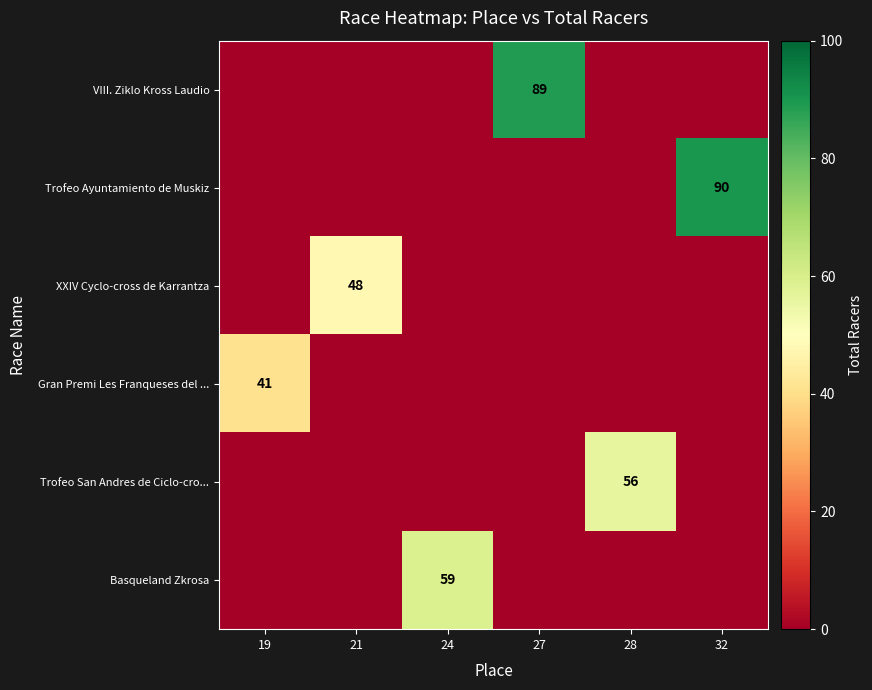

What is the total value across all series at 19?

41